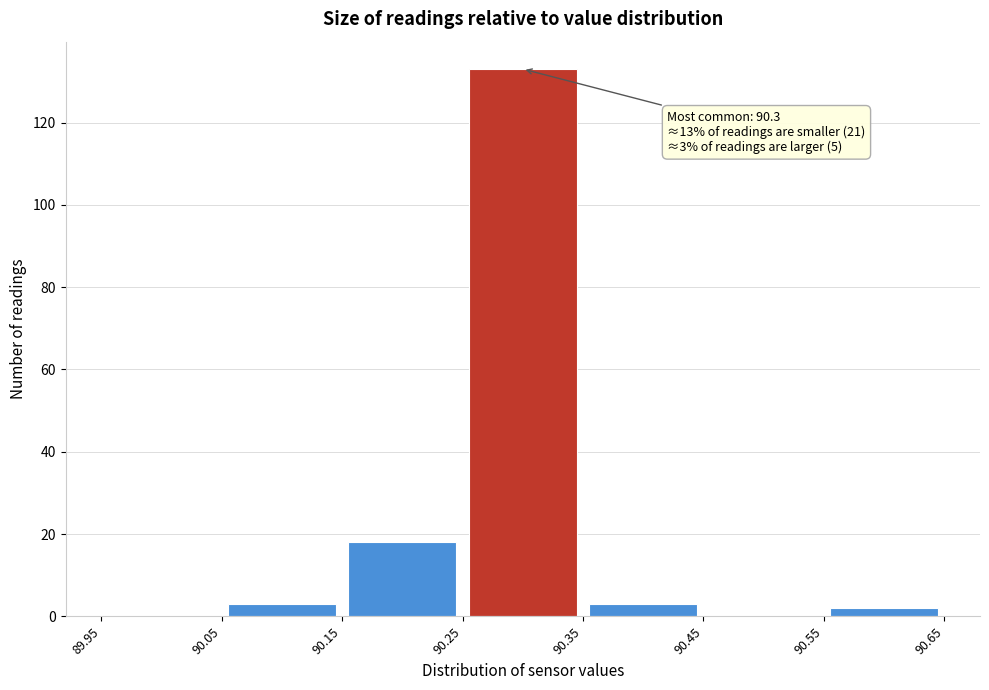

Over which range of the x-axis is the bar tallest?

90.25 to 90.35